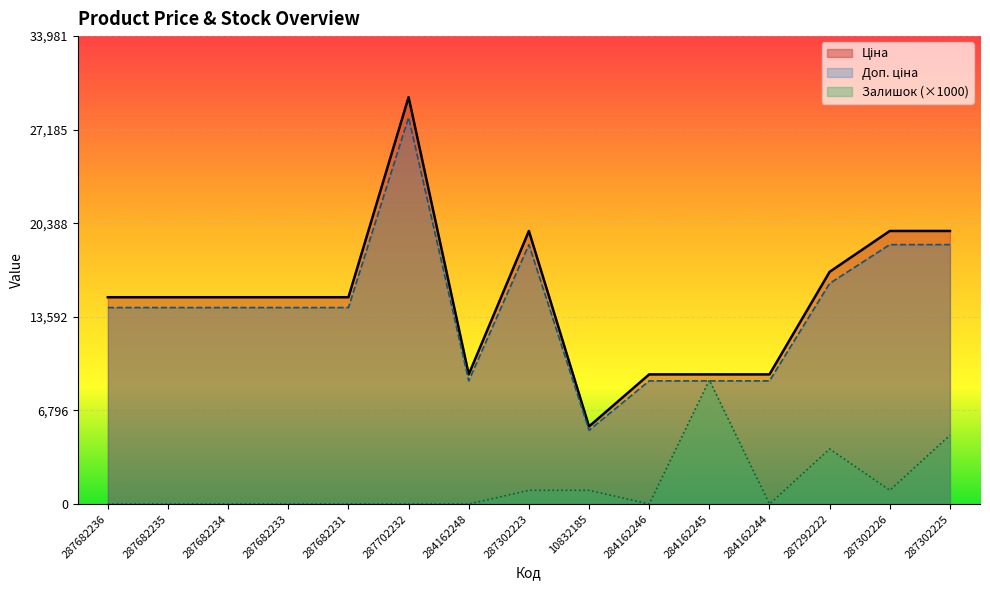

What is the greatest value displayed?

29548.9